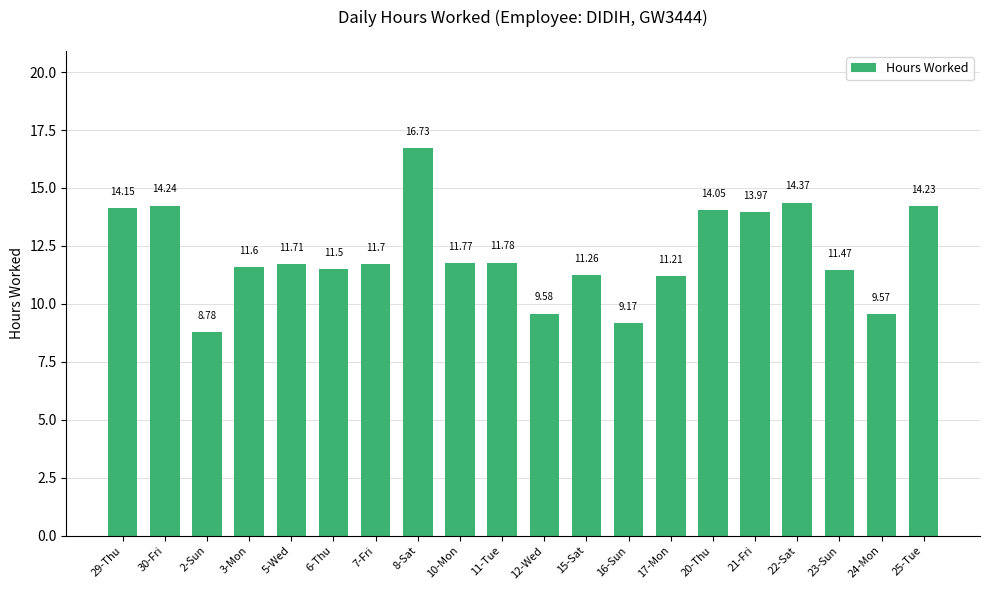

Is it true that the value at 23-Sun is 11.5?

True